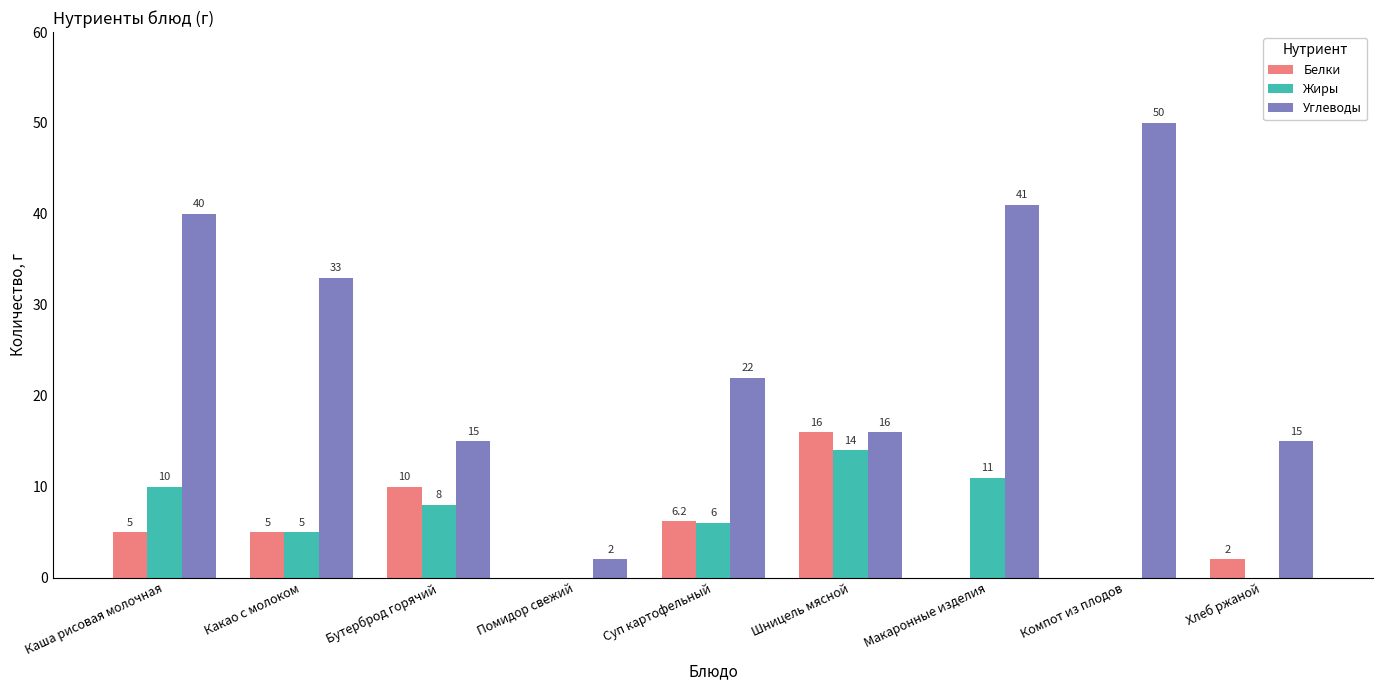

Which series has the widest spread of values?

Углеводы